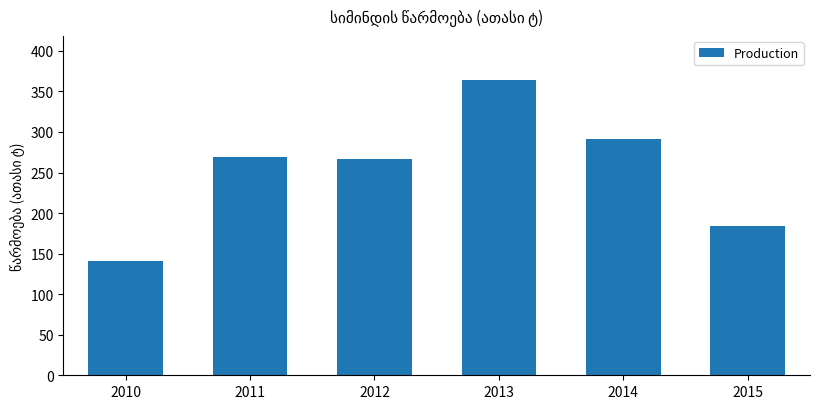

Where does the data first go above 269?

2011